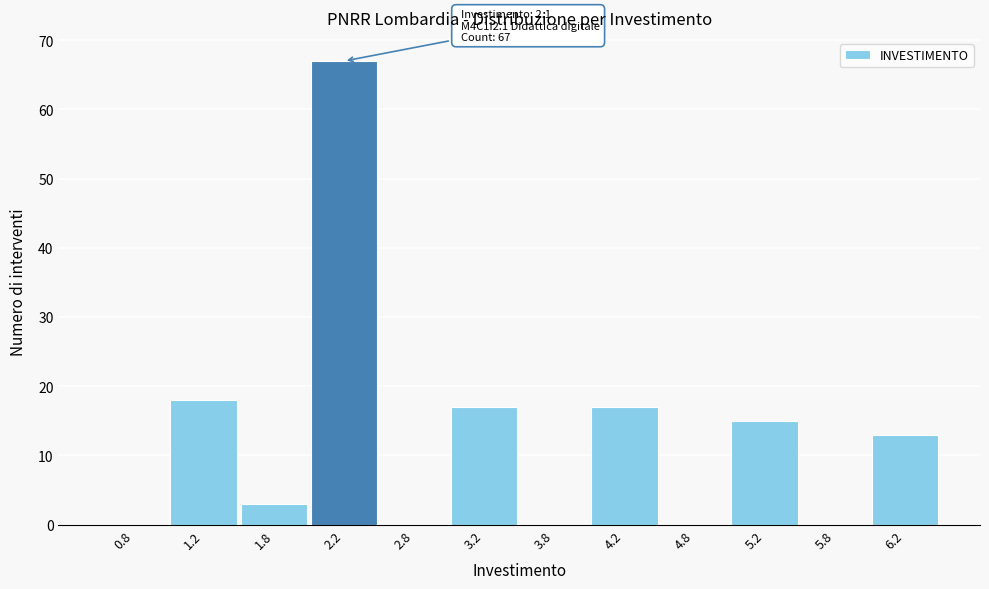

Which range on the x-axis has the tallest bar?

2.0 to 2.5